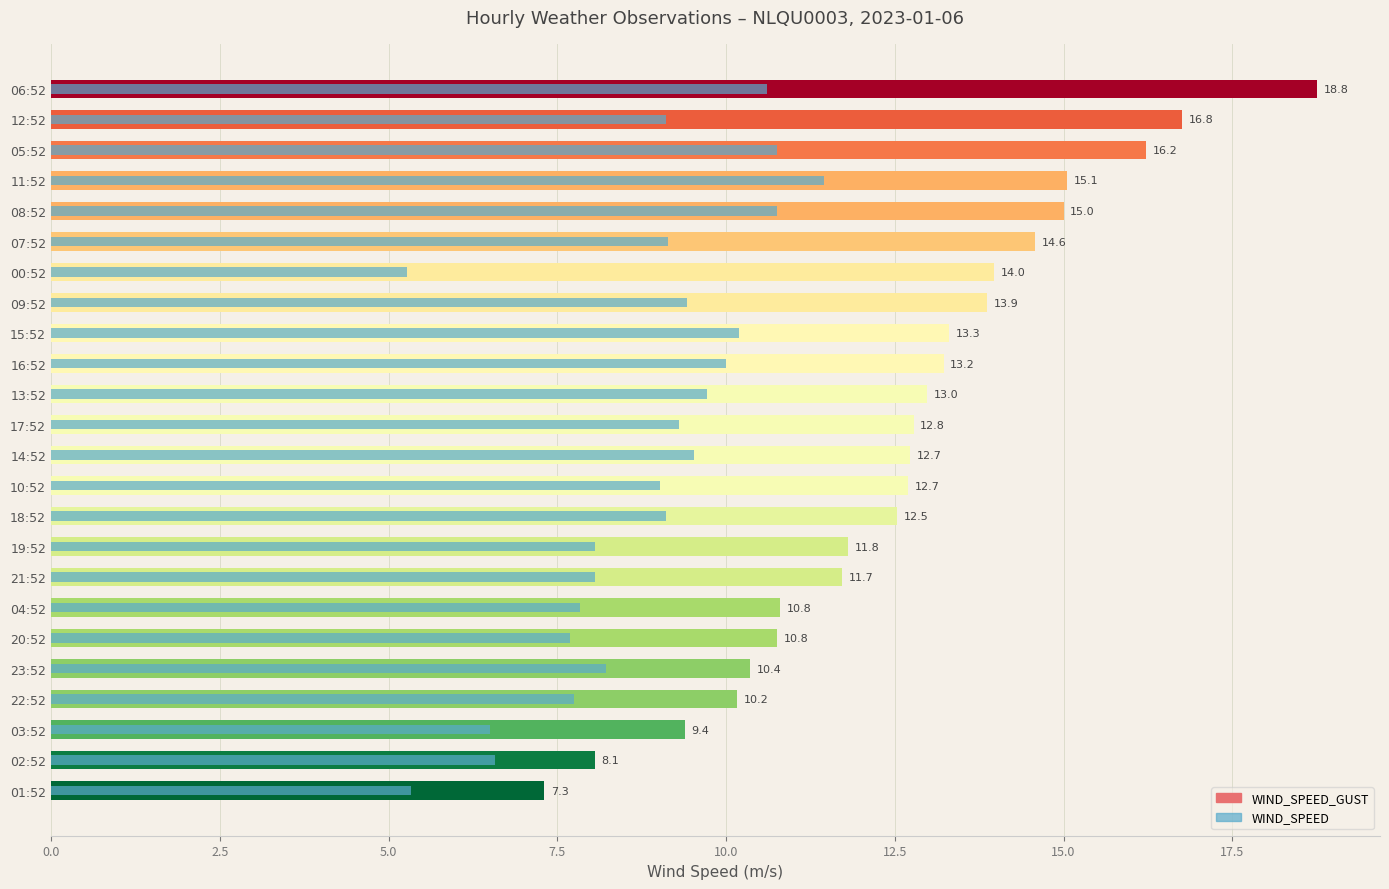

Reading left to right, transcribe all the data shown in this chart.

WIND_SPEED_GUST: 7.3	8.1	9.4	10.2	10.4	10.8	10.8	11.7	11.8	12.5	12.7	12.7	12.8	13.0	13.2	13.3	13.9	14.0	14.6	15.0	15.1	16.2	16.8	18.8
WIND_SPEED: 5.3	6.6	6.5	7.7	8.2	7.7	7.8	8.1	8.1	9.1	9.0	9.5	9.3	9.7	10.0	10.2	9.4	5.3	9.1	10.8	11.4	10.8	9.1	10.6